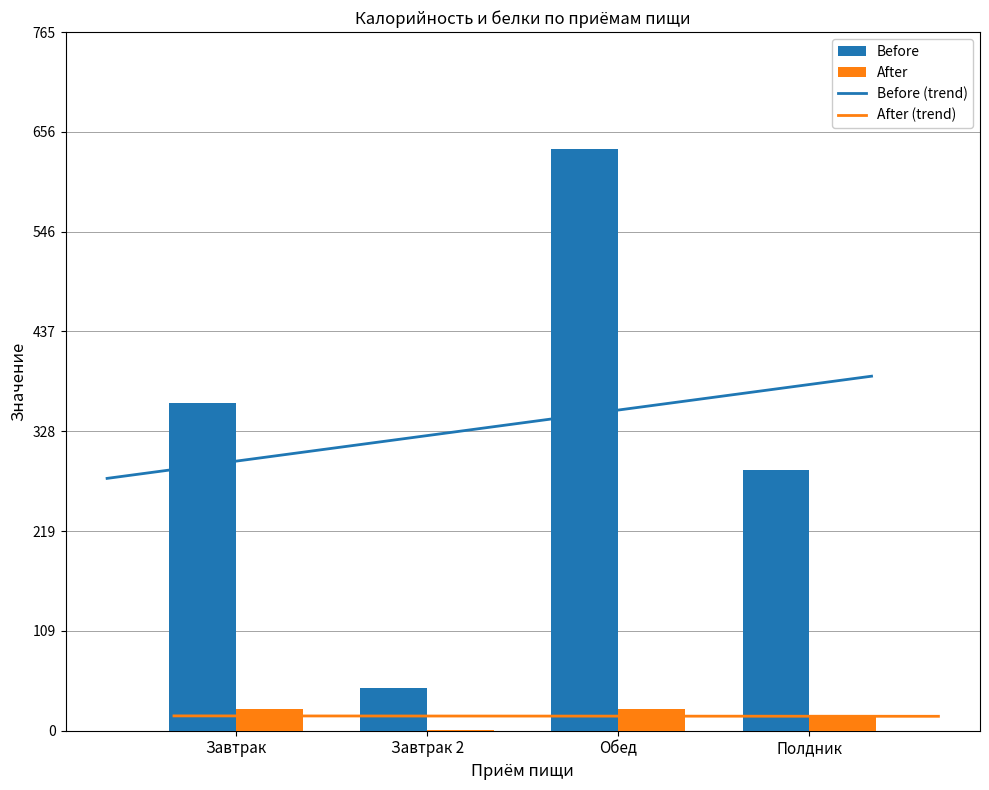

How many bars are there in each group?

2